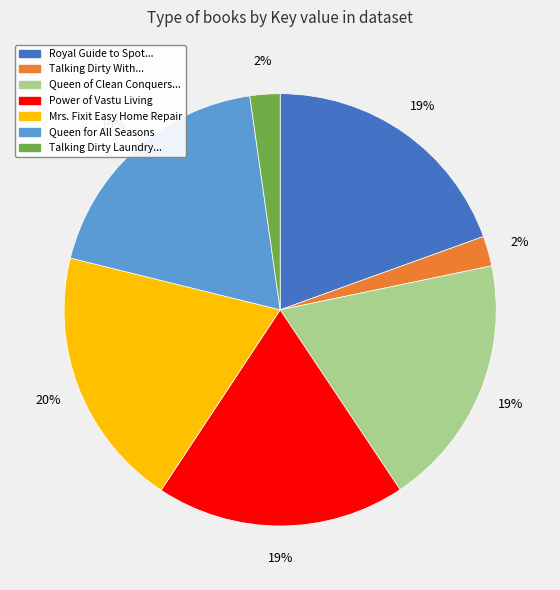

Does any single category account for the majority?

No